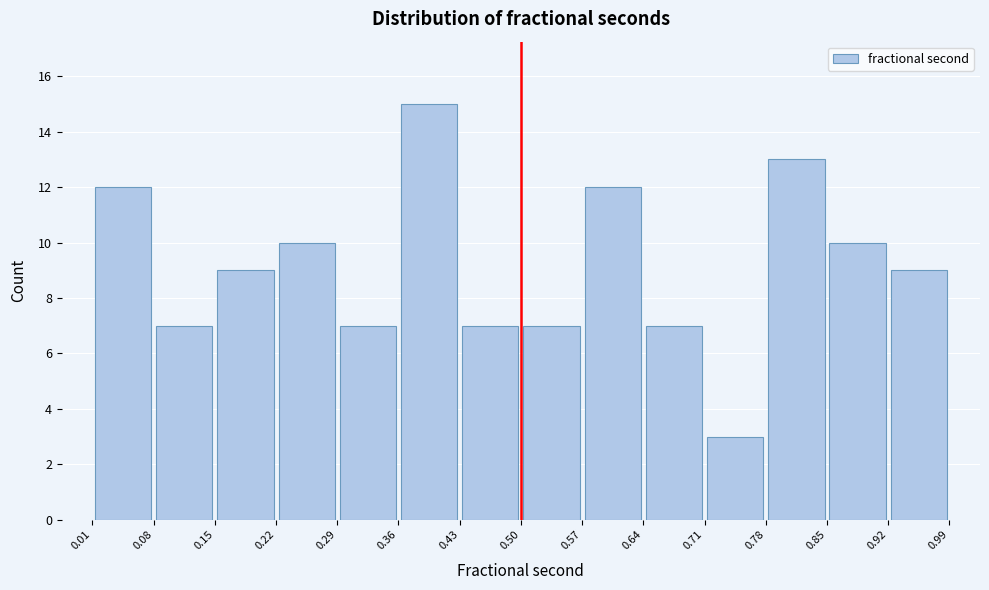

Over which range of the x-axis is the bar tallest?

0.36 to 0.43